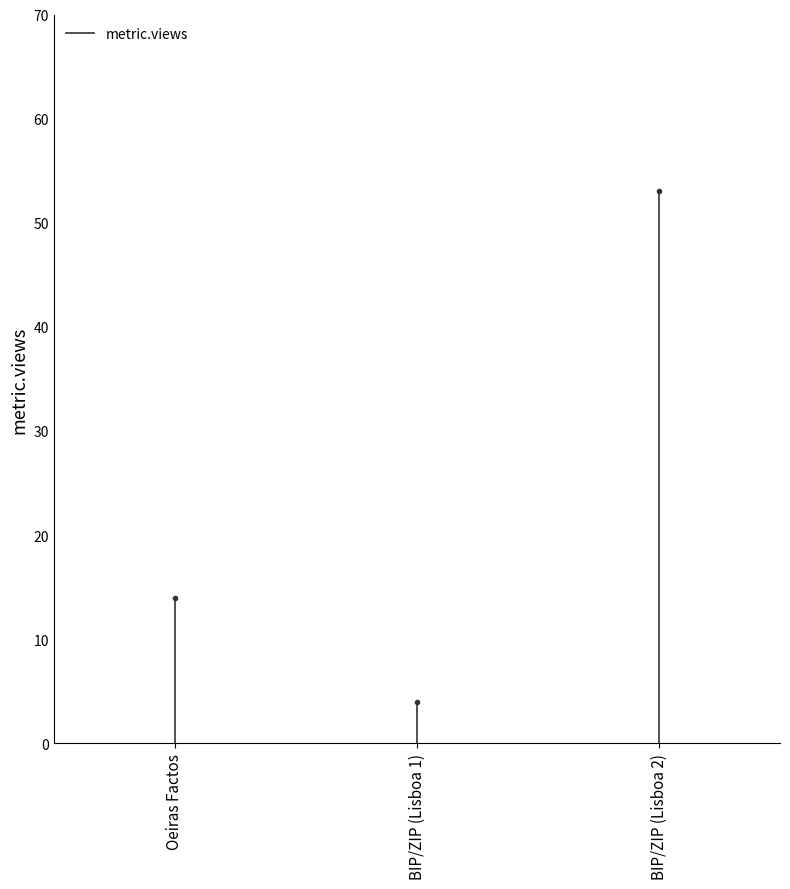

Is this an area chart (filled region under the line)?

No